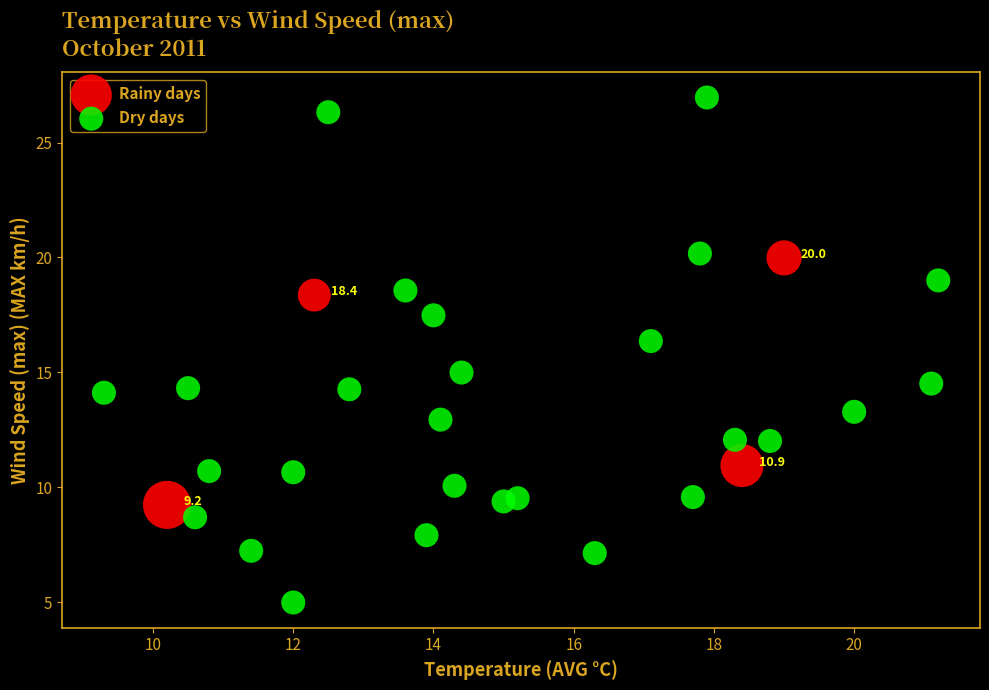

Which series reaches the maximum Y coordinate?

Dry days